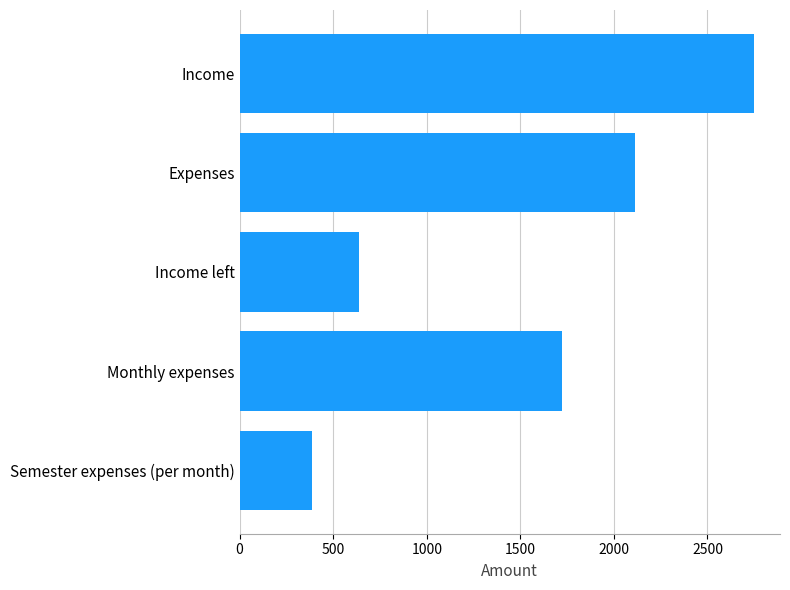

What is the difference between the maximum and second lowest values?

2112.5